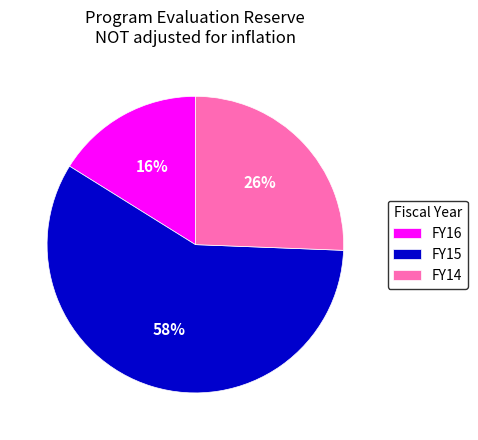

What is the smallest slice in the pie chart?

FY16